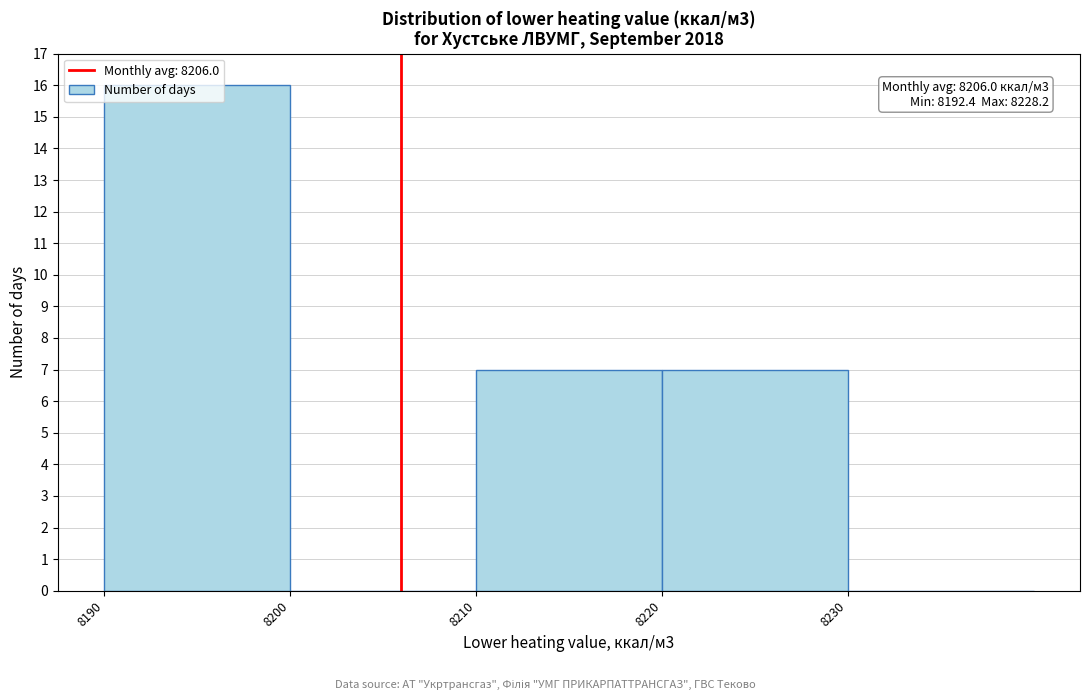

Which range on the x-axis has the tallest bar?

8190 to 8200